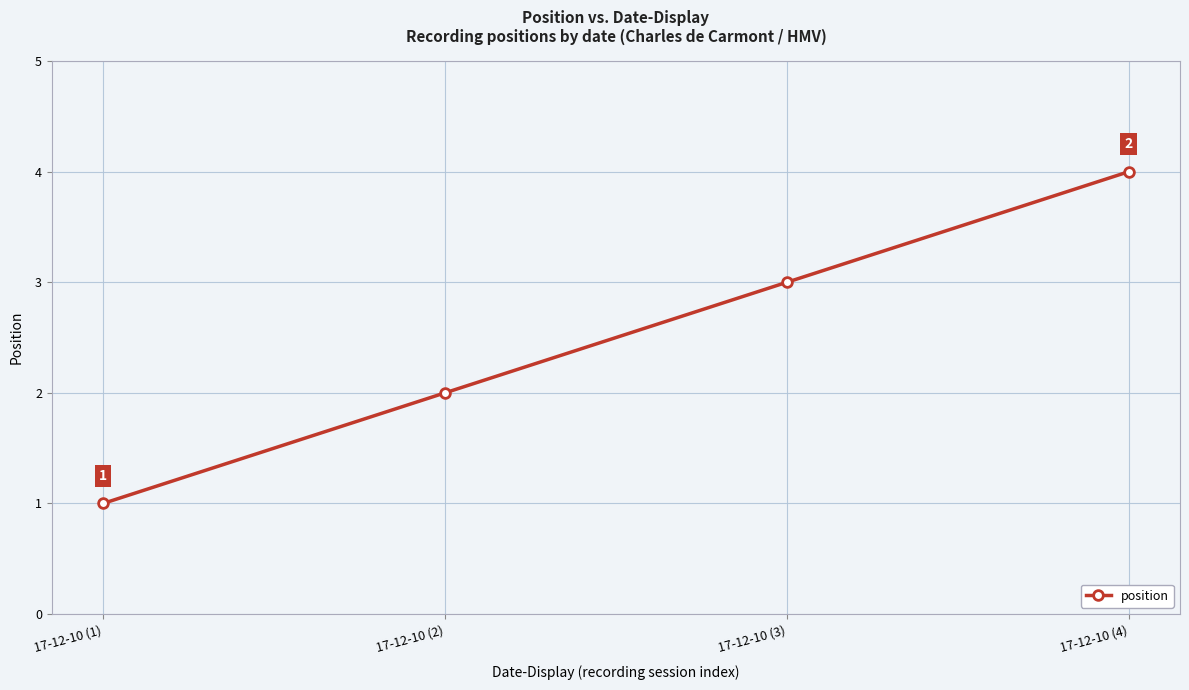

Between 17-12-10 (1) and 17-12-10 (3), which is larger?

17-12-10 (3)